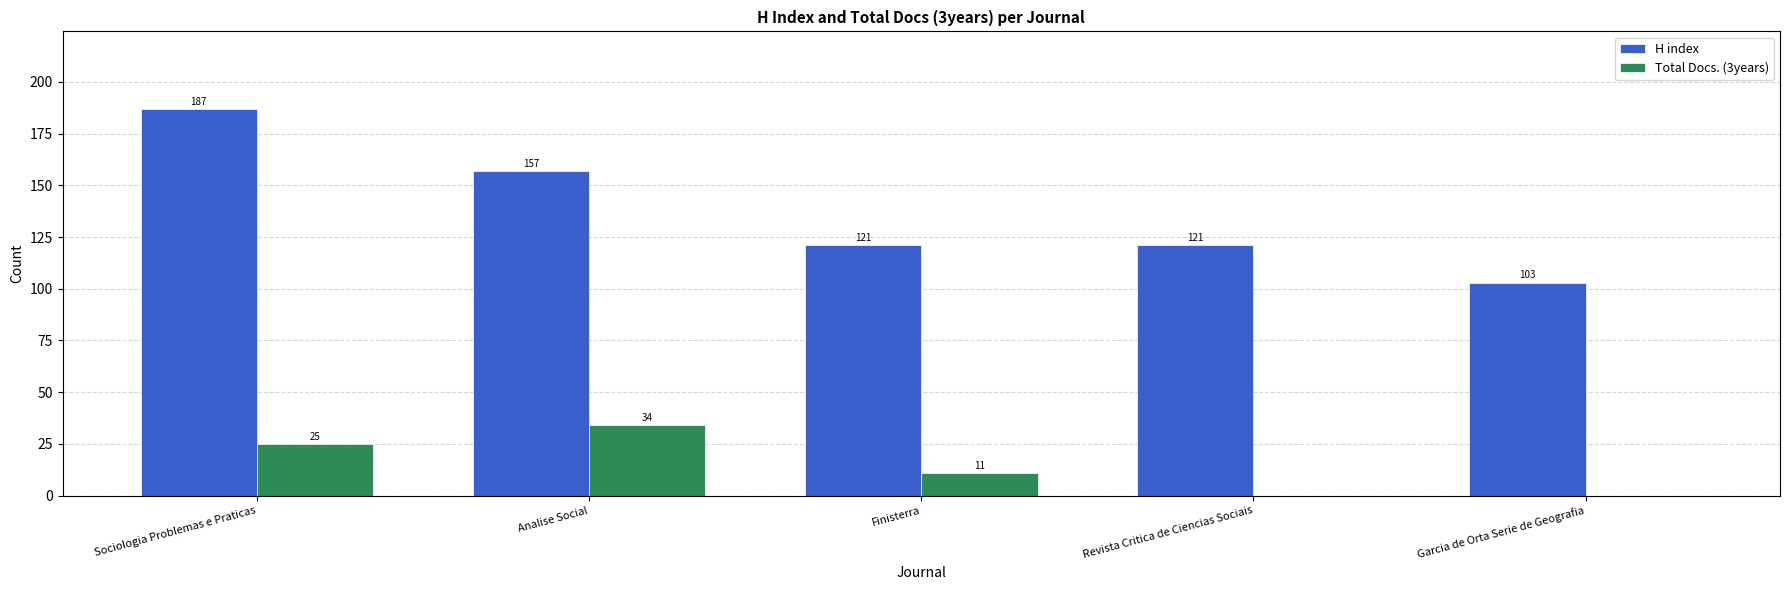

Read the H index value at Sociologia Problemas e Praticas.

187